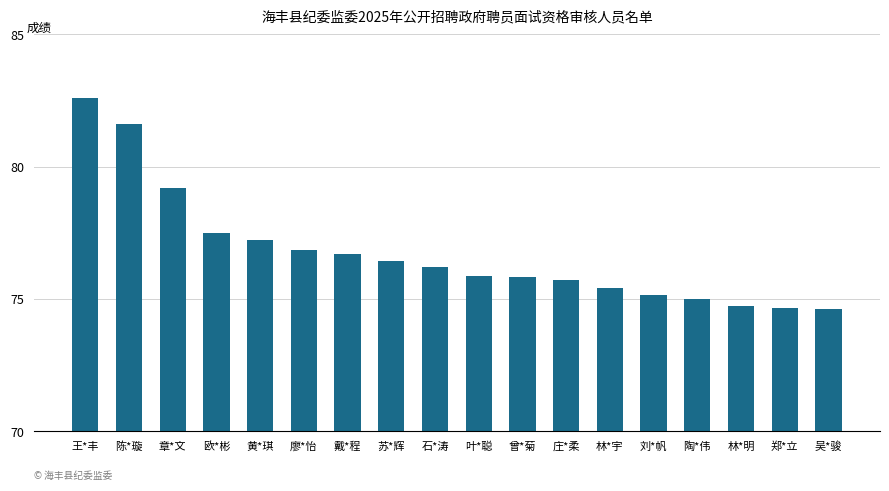

What is the label of the 7th bar from the right?

庄*柔